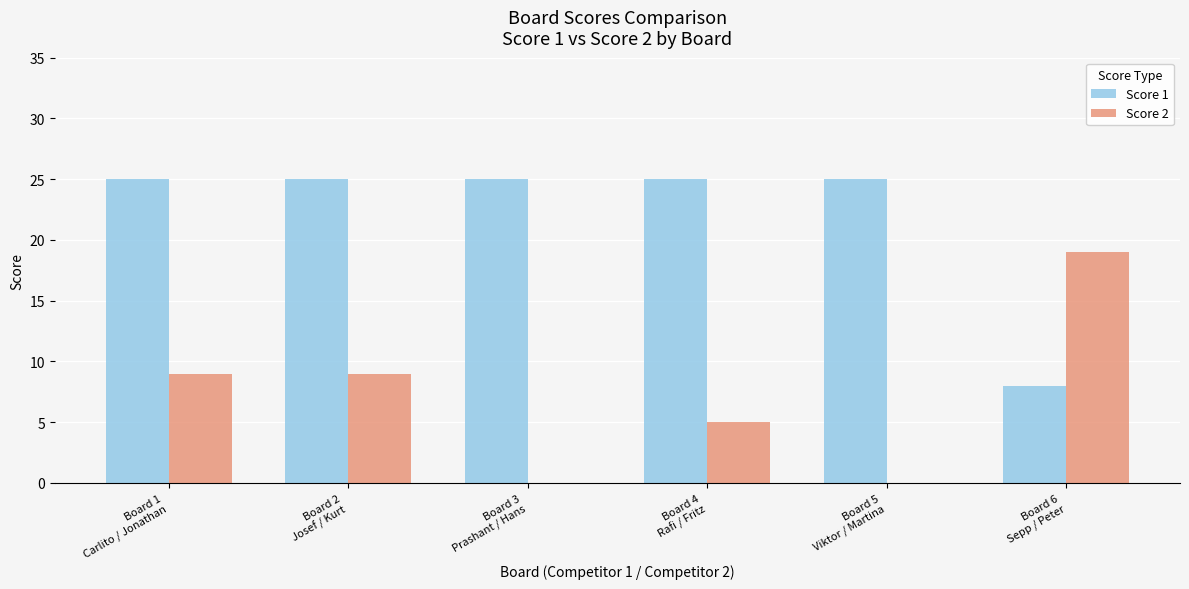

Is it true that Score 2 equals 0 at Board 3
Prashant / Hans?

True